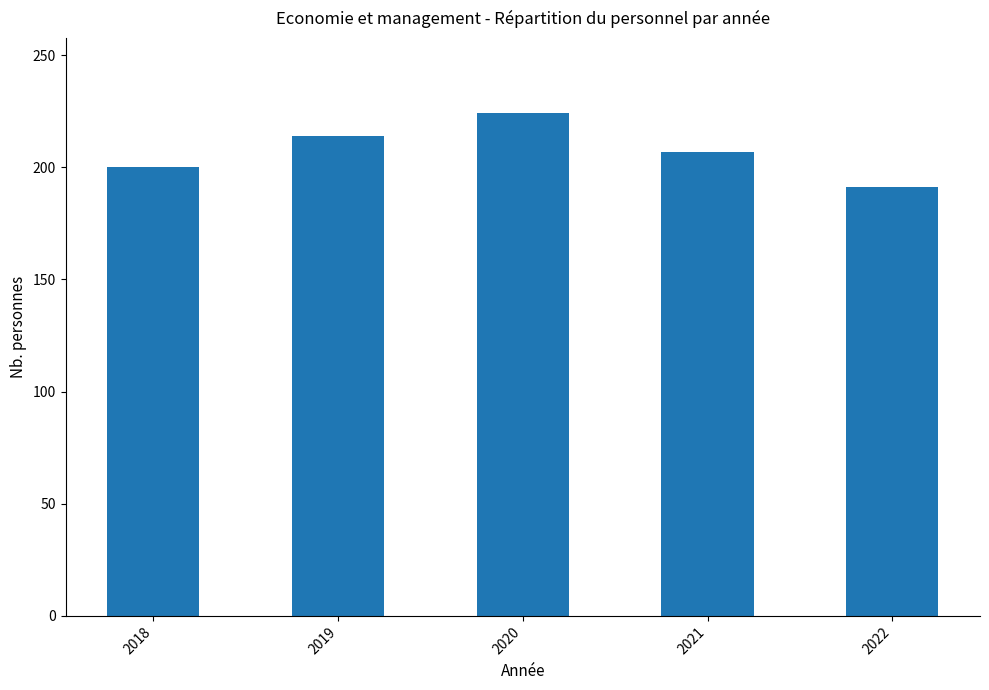

At which label does the data first exceed 207?

2019